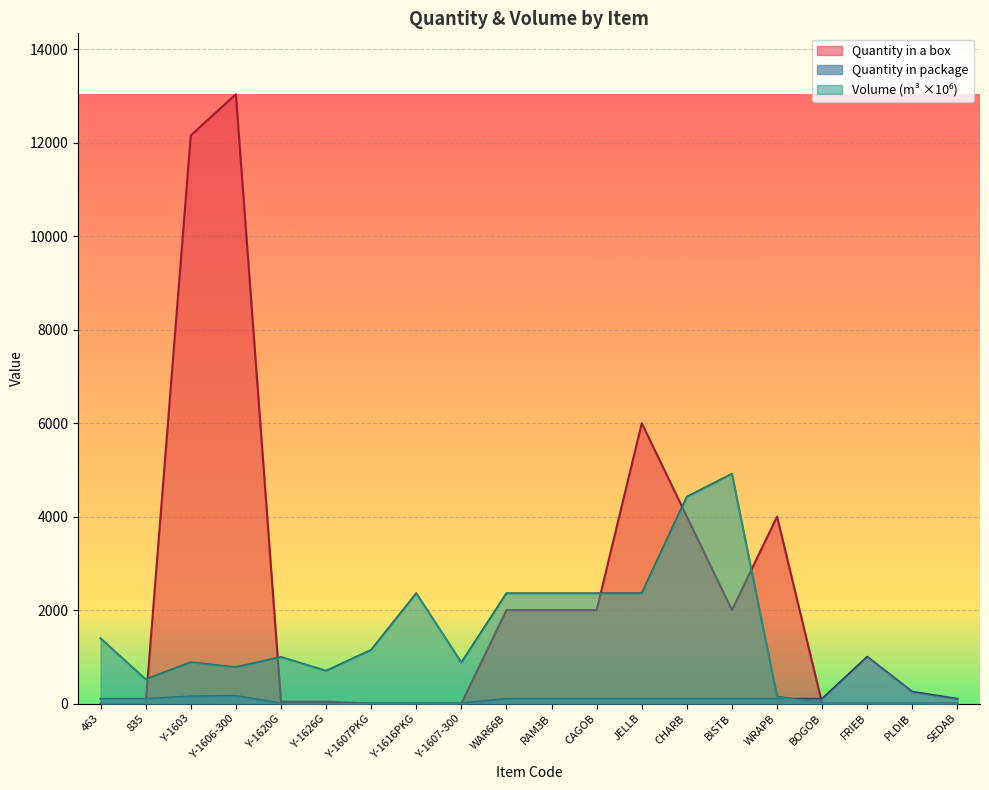

How many intersections are there between Quantity in a box and Volume (m3)?

5